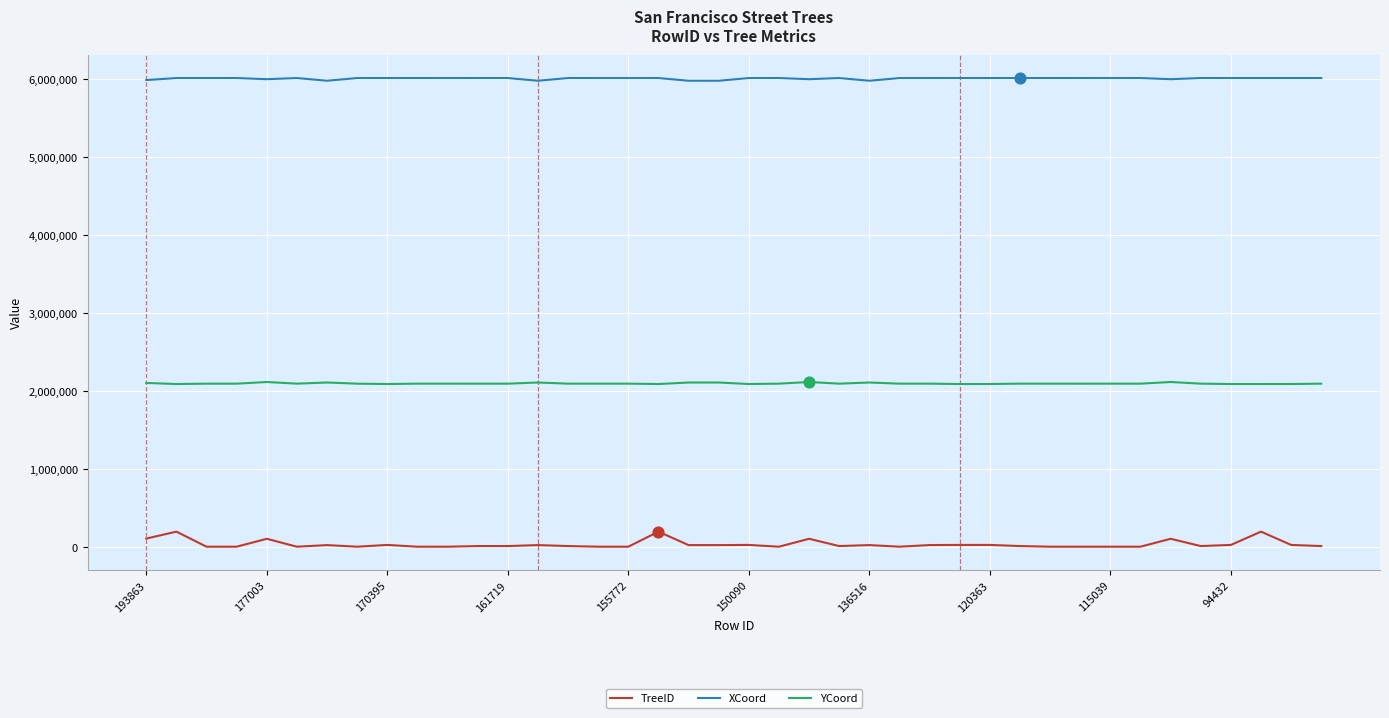

List the series in order of their overall mean, highest first.

XCoord, YCoord, TreeID